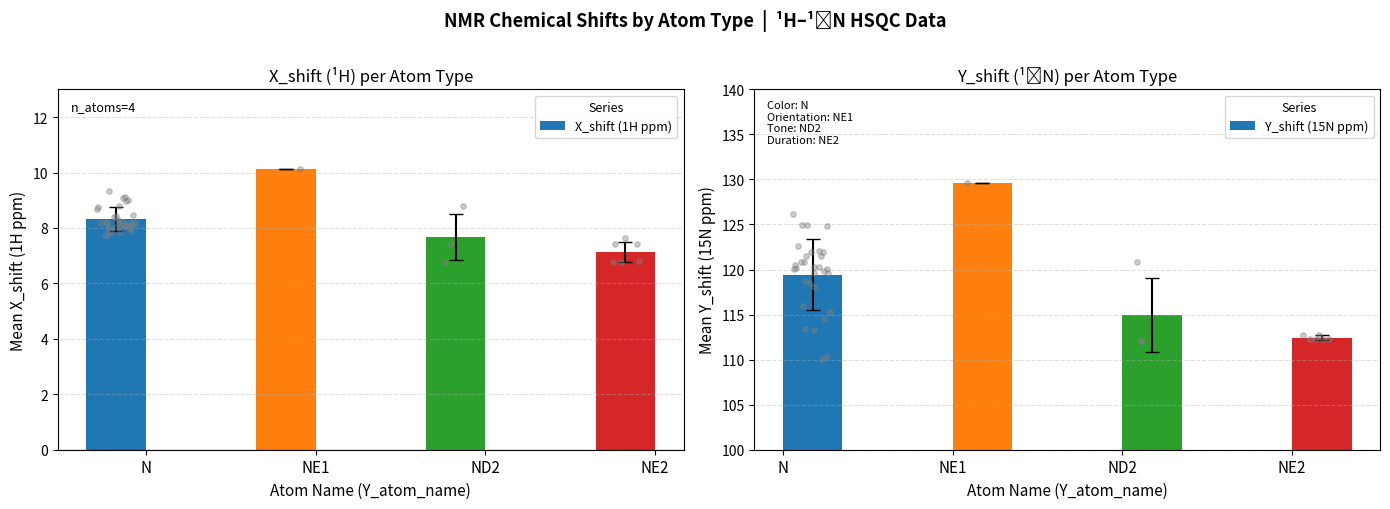

What is the total value across all series at N?

127.8